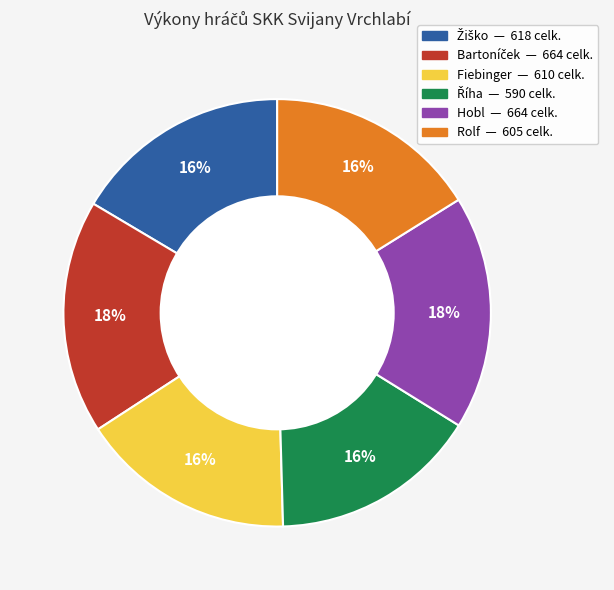

Is there any slice that represents more than half of the pie?

No